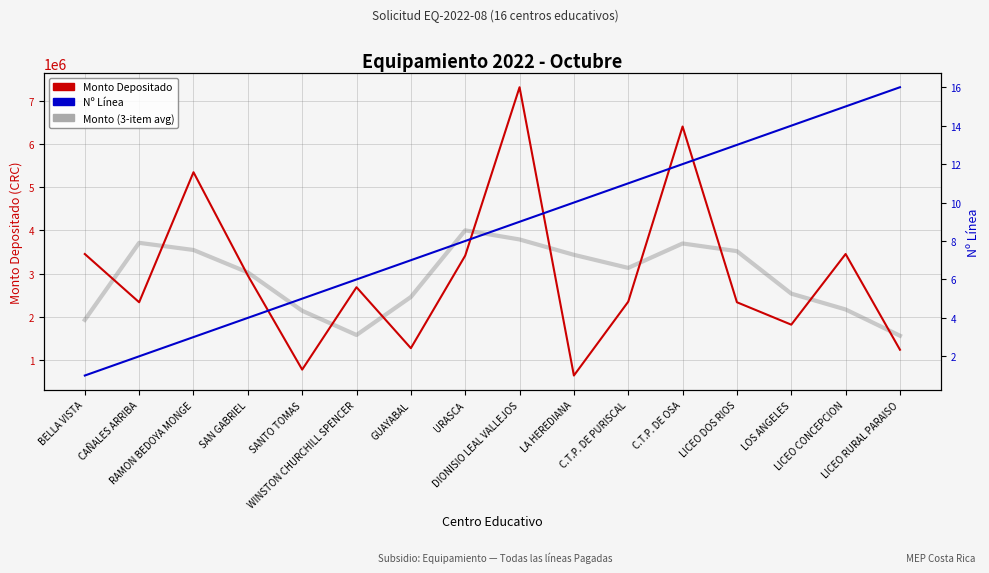

What is the approximate value of Monto (3-item avg) at SAN GABRIEL?

3028508.8